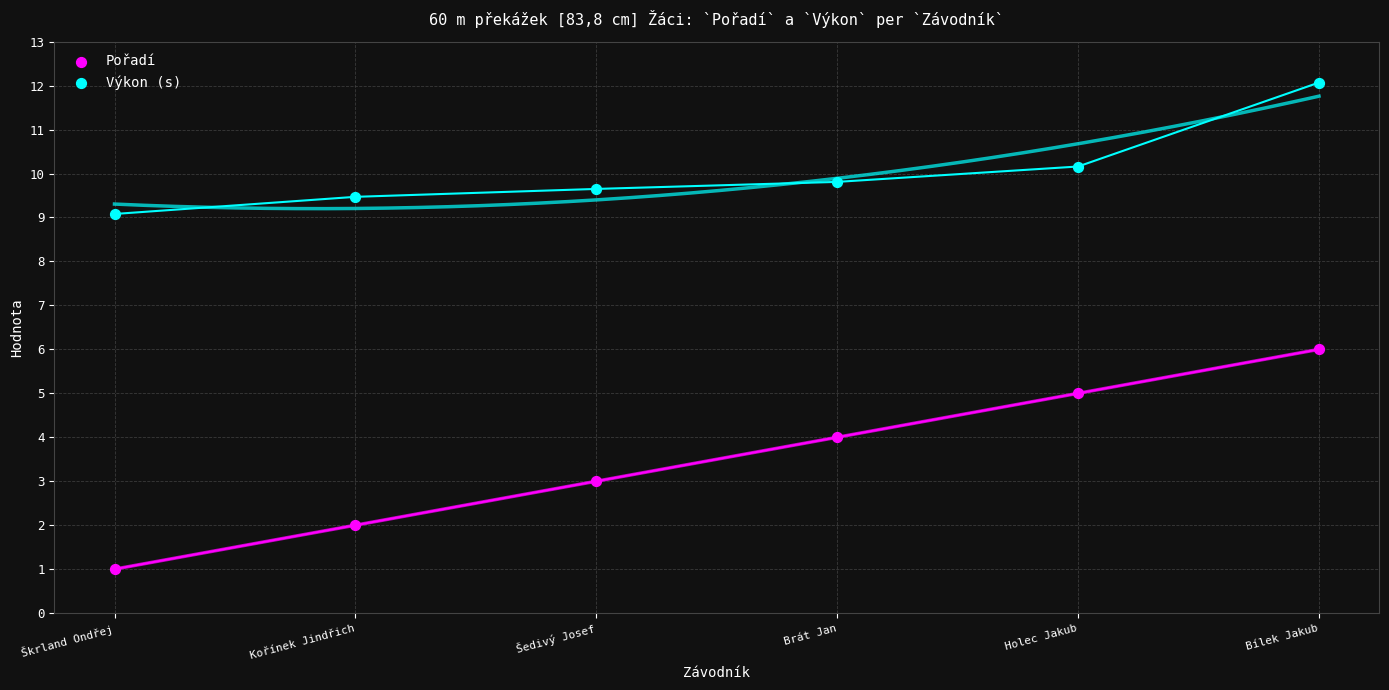

Which series contains the lowest Y value?

Pořadí